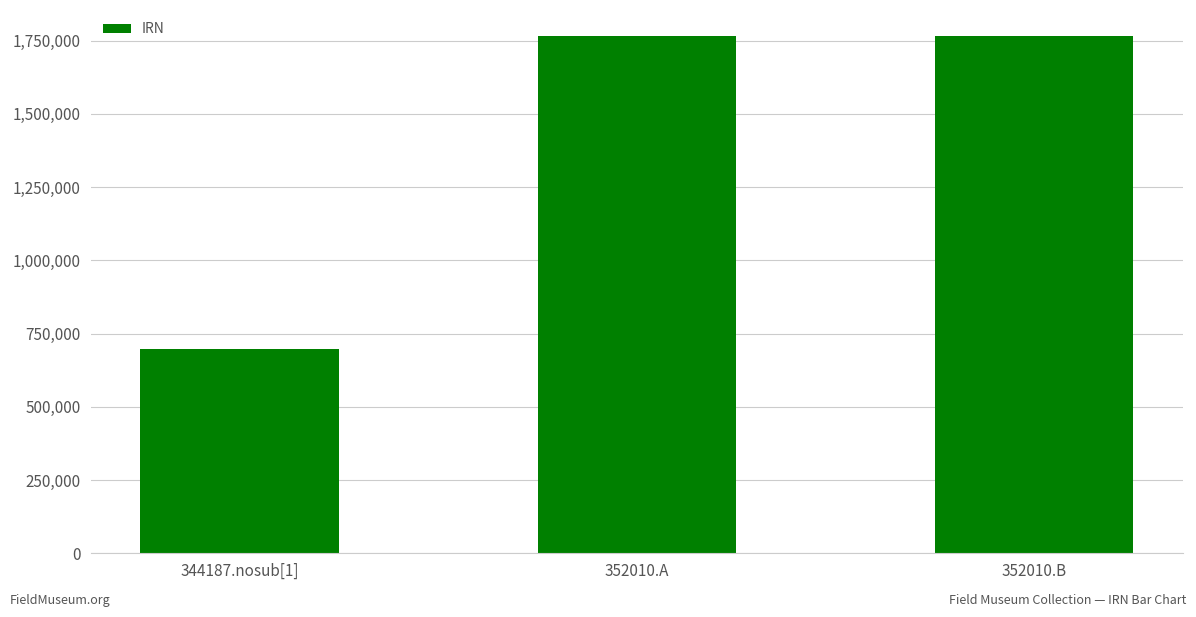

The chart shows a value of 1766169 at 352010.A. True or false?

True